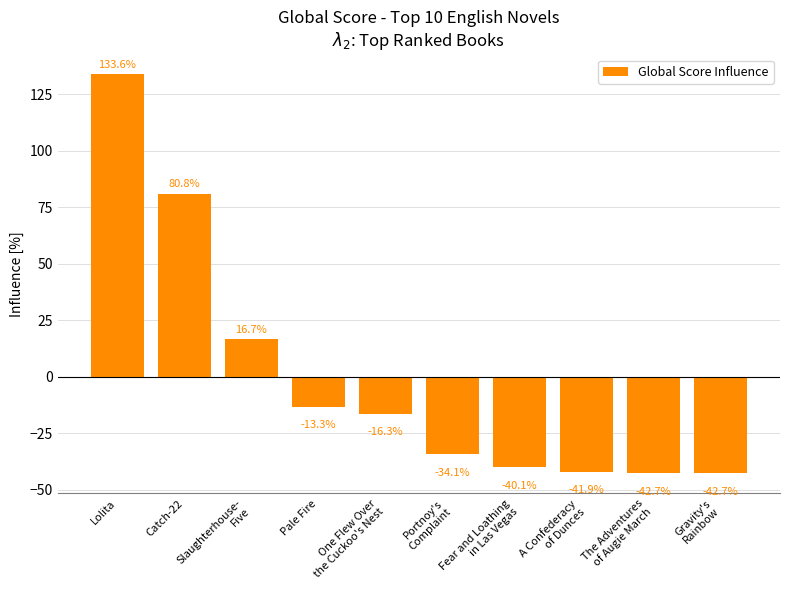

Between A Confederacy
of Dunces and The Adventures
of Augie March, which is larger?

A Confederacy
of Dunces